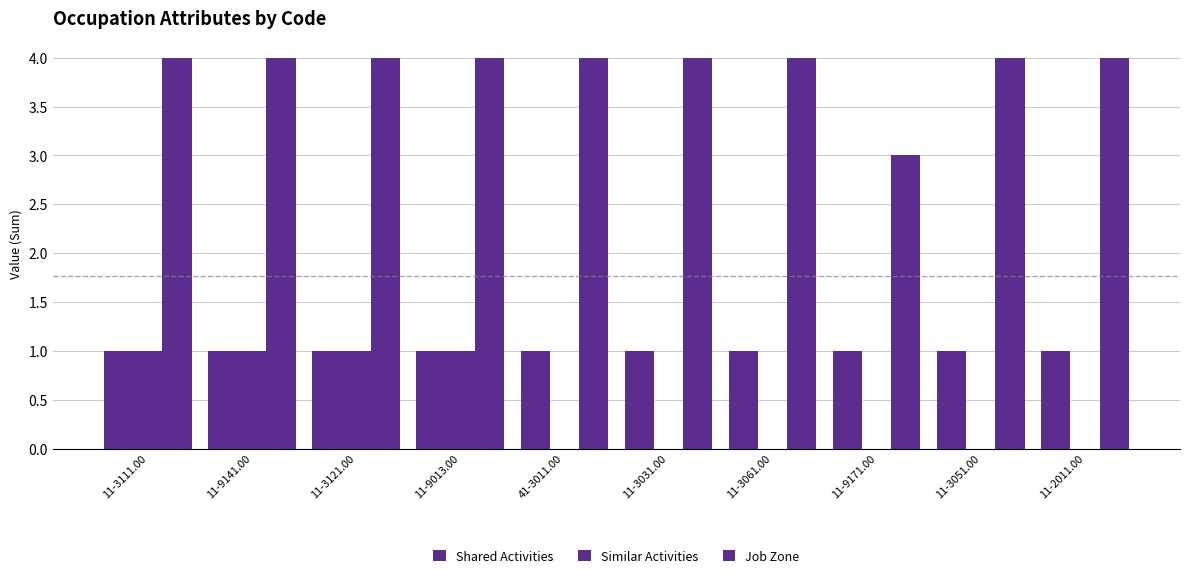

Rank the categories by Shared Activities value from lowest to highest.

11-3111.00, 11-9141.00, 11-3121.00, 11-9013.00, 41-3011.00, 11-3031.00, 11-3061.00, 11-9171.00, 11-3051.00, 11-2011.00